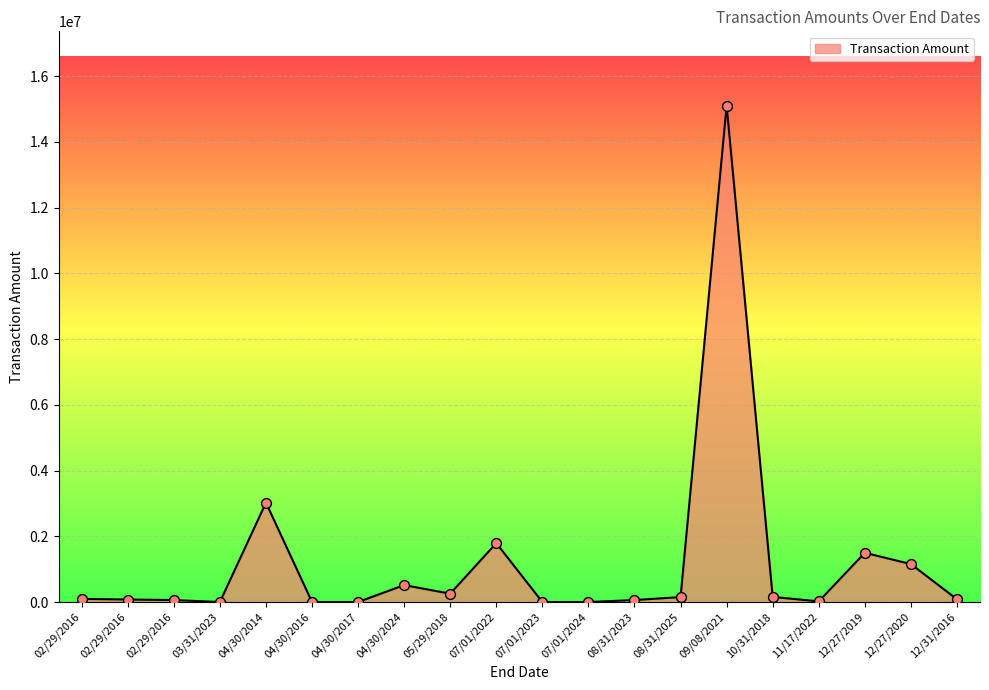

Which has a higher value, 07/01/2022 or 04/30/2016?

07/01/2022